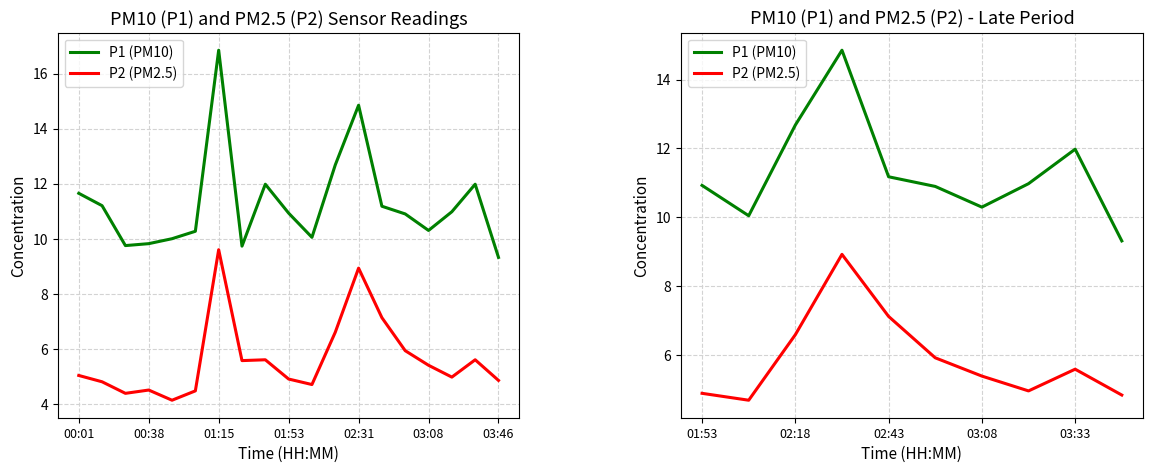

What are all the series names shown in the legend?

P1 (PM10), P2 (PM2.5)